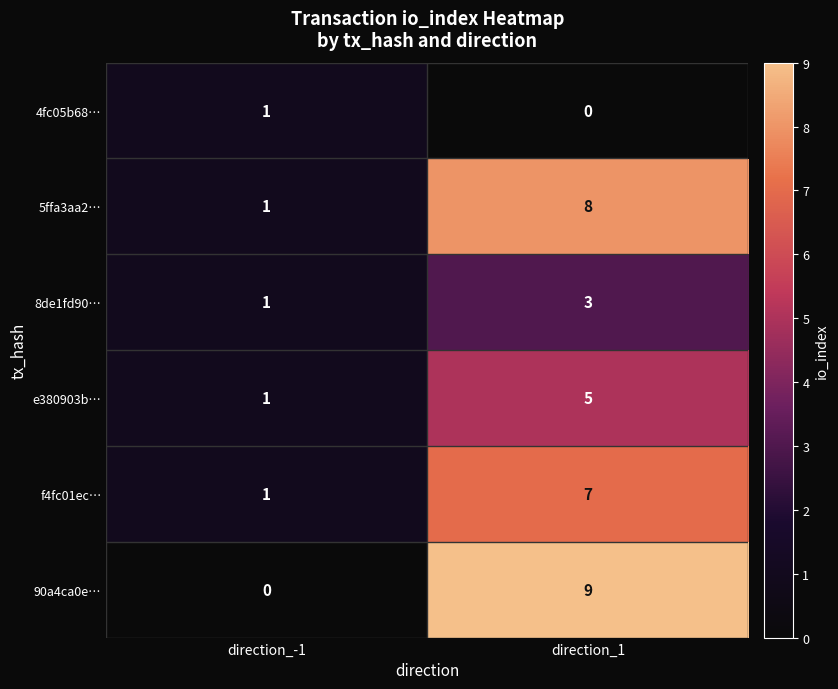

At direction_1, list the series in order from largest to smallest.

90a4ca0e…, 5ffa3aa2…, f4fc01ec…, e380903b…, 8de1fd90…, 4fc05b68…